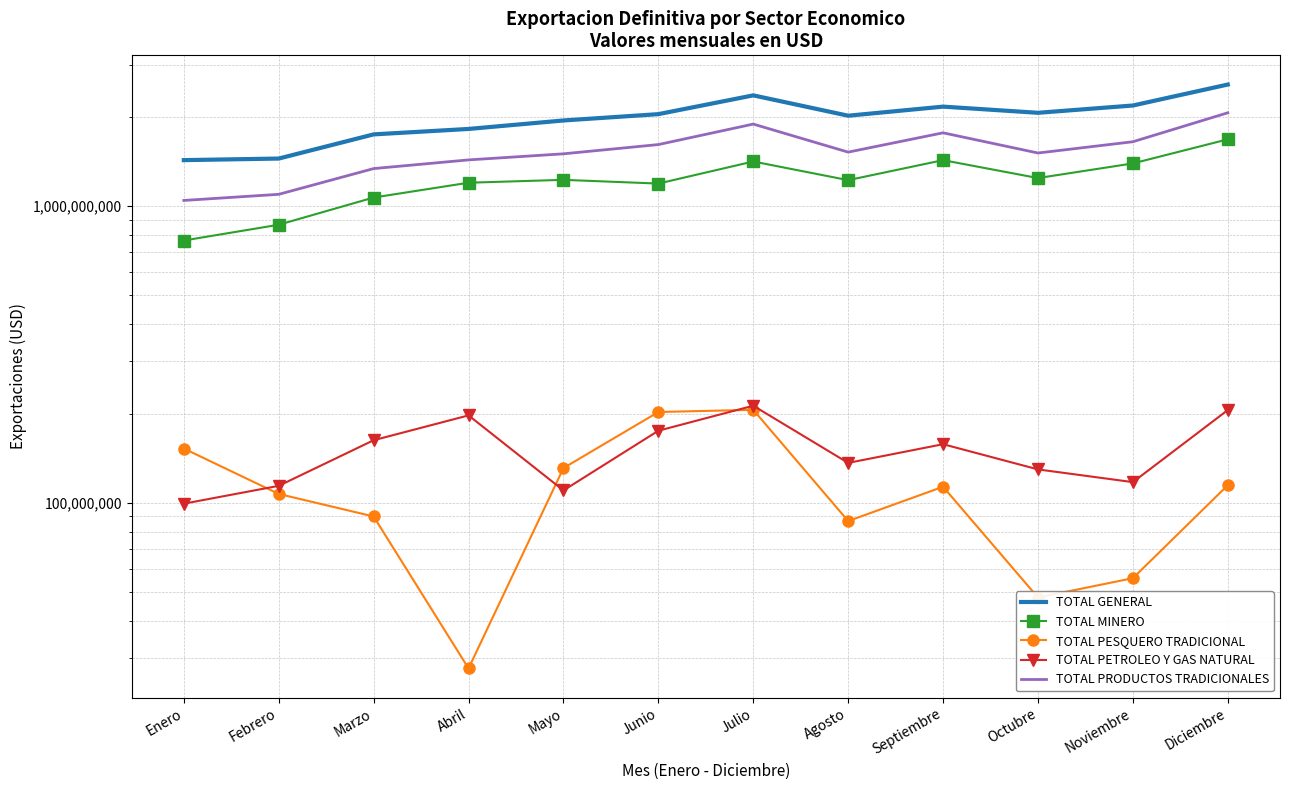

What is the value of the TOTAL GENERAL point at the 10th from the left?

2064340835.2